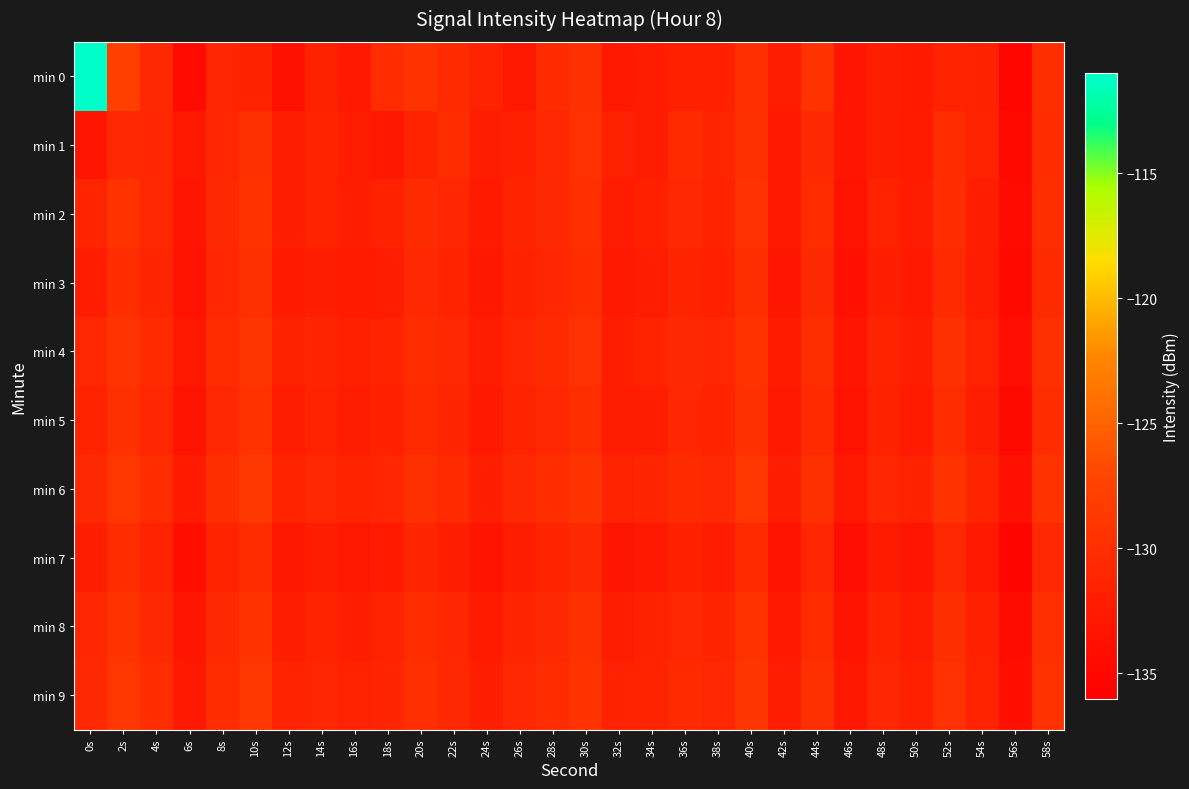

Count the number of data series in this chart.

10